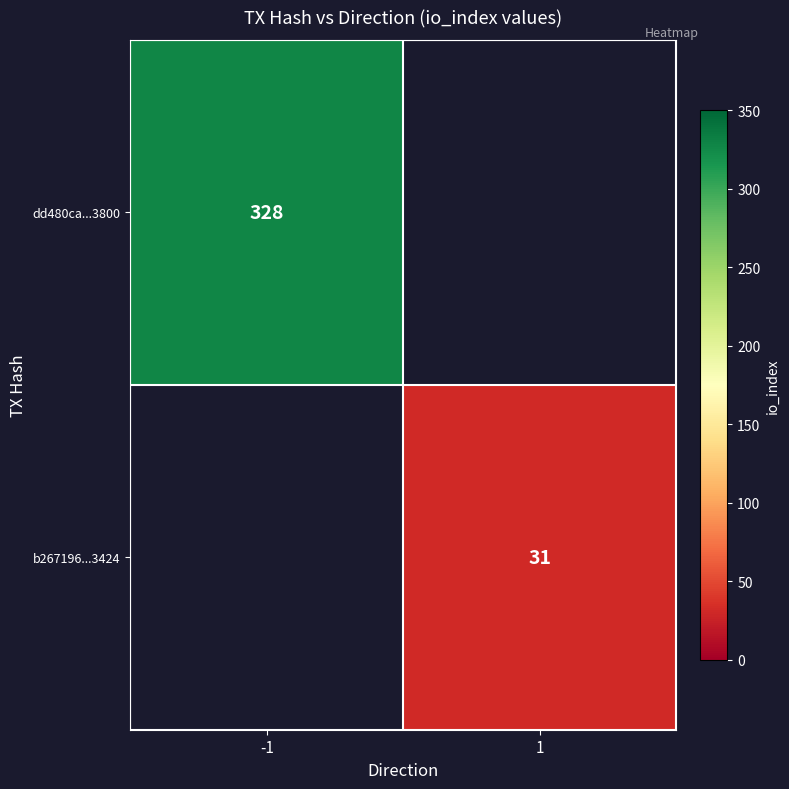

Is the value of b267196...3424 at 1 greater than the value of dd480ca...3800 at -1?

No